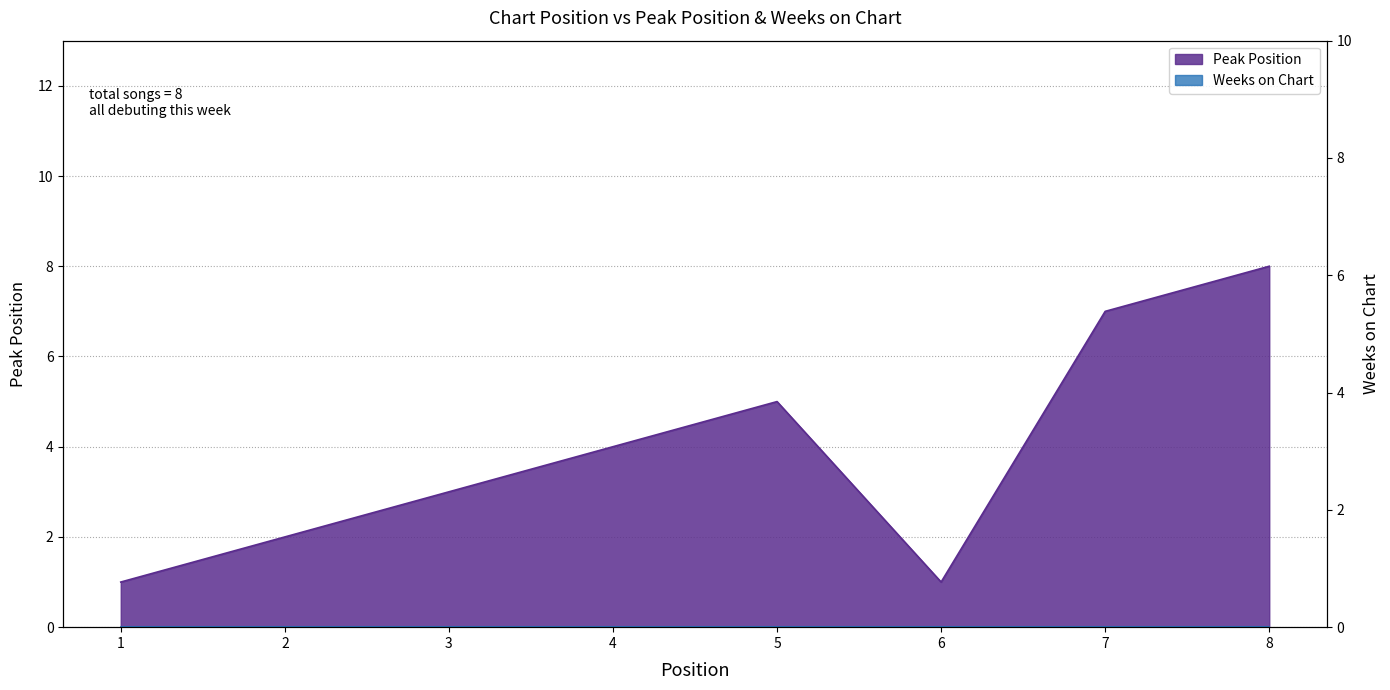

What is the ratio of the value at 1 to the value at 7?

0.1